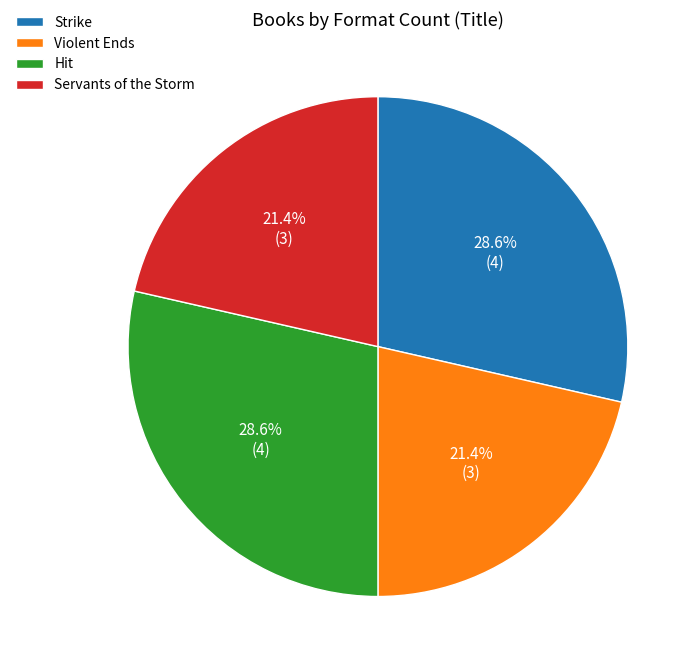

Is there a majority slice in this chart?

No